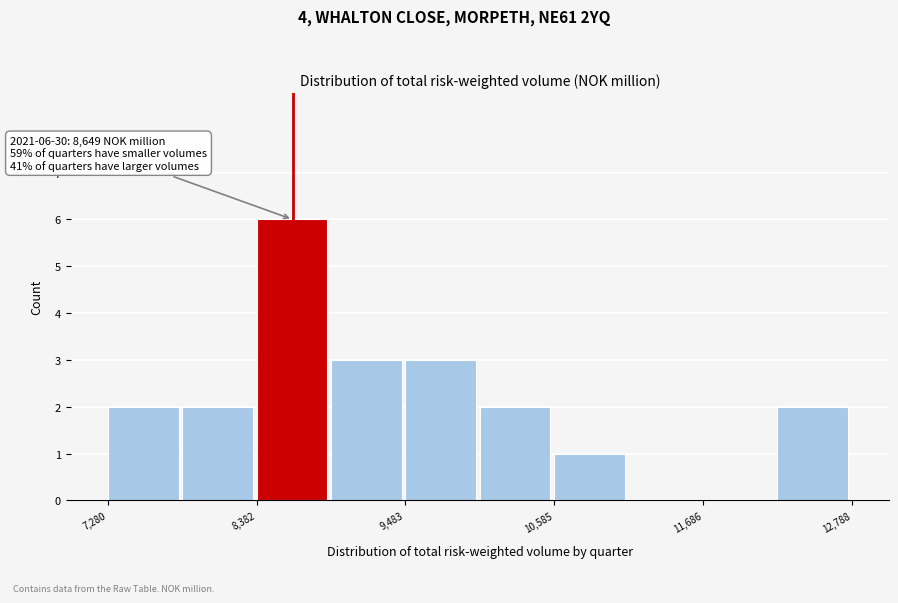

Around what value on the x-axis is the tallest bar? Give the approximate position of its centre, as read against the axis.

8600